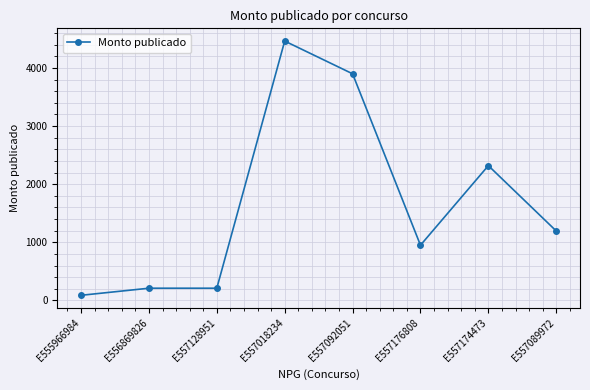

The chart shows a value of 4086.9 at E557174473. True or false?

False